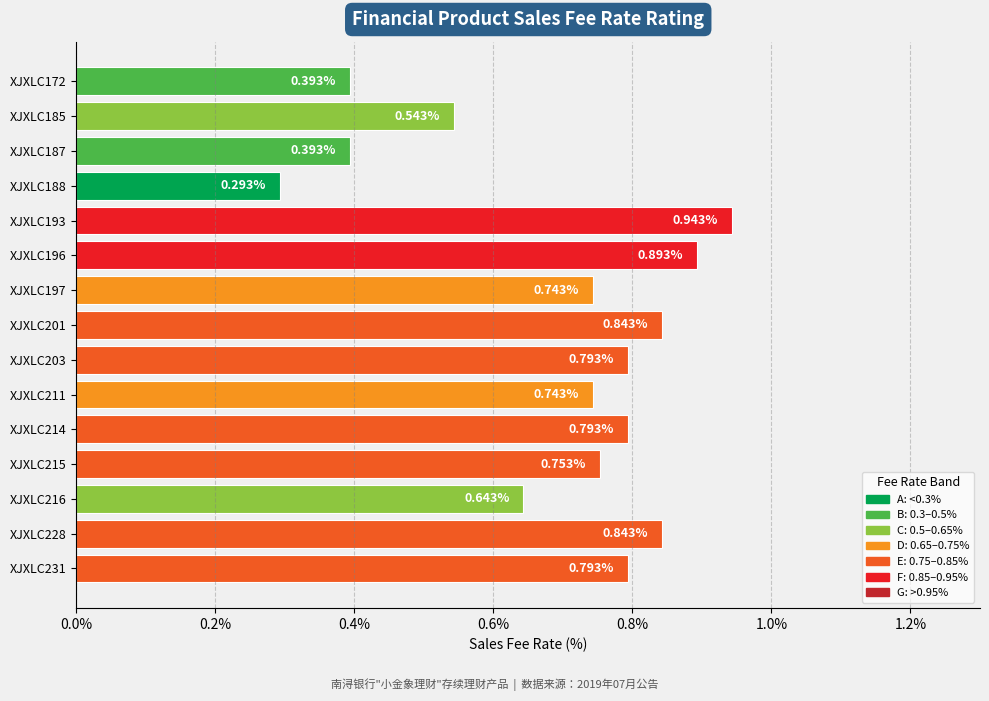

Which has a higher value, XJXLC211 or XJXLC203?

XJXLC203